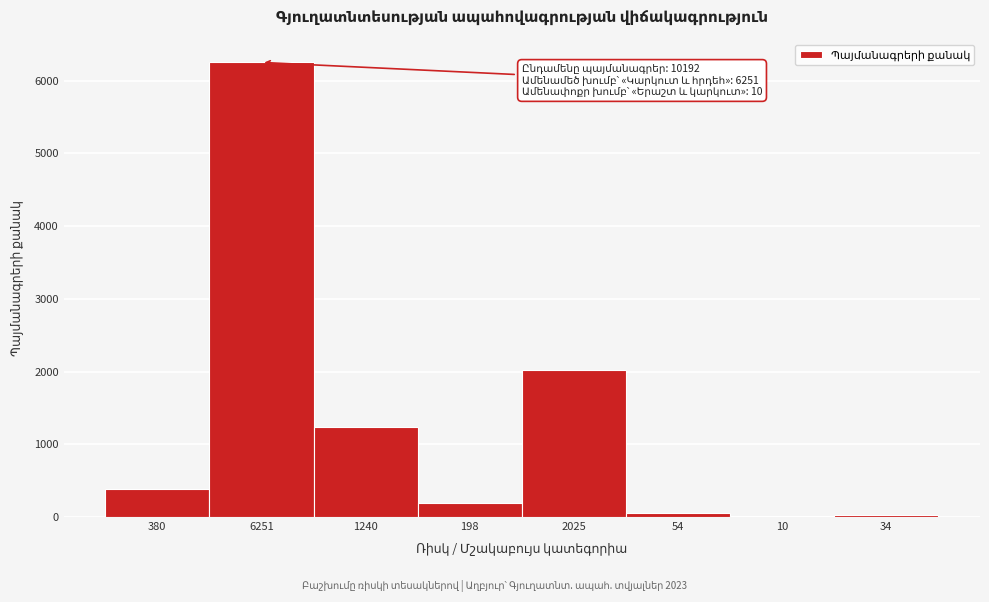

The chart shows a value of 1240 at 1240. True or false?

True